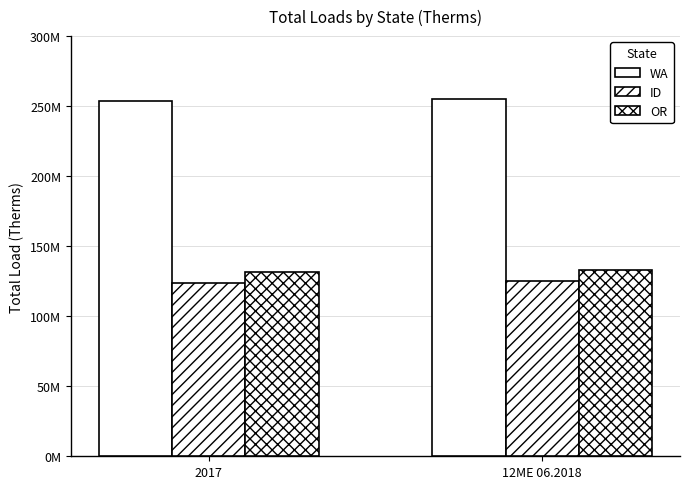

Are the bars grouped side by side (vs. stacked)?

Yes